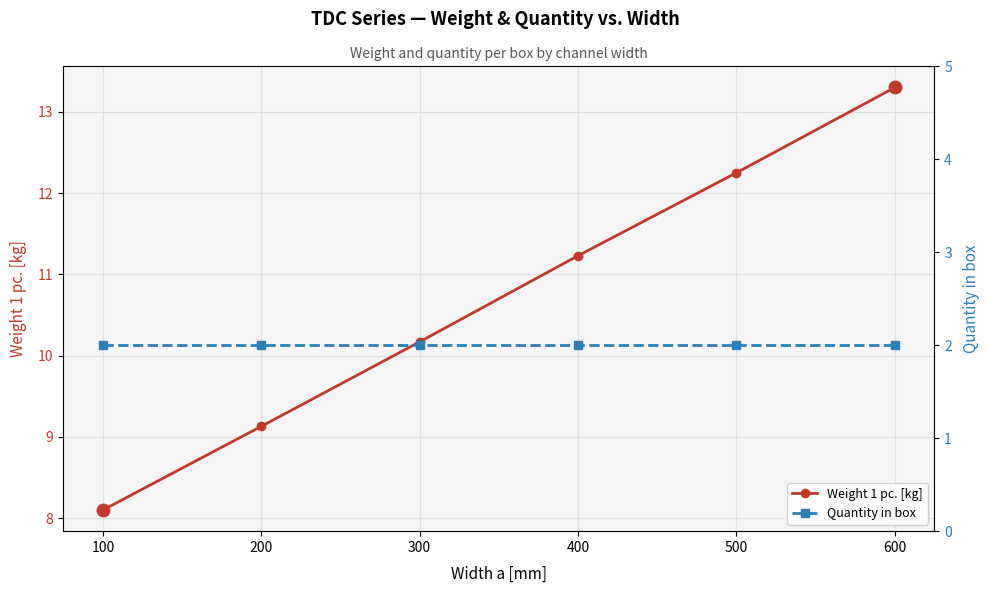

True or false: Weight 1 pc. [kg] and Quantity in box intersect in this chart.

False